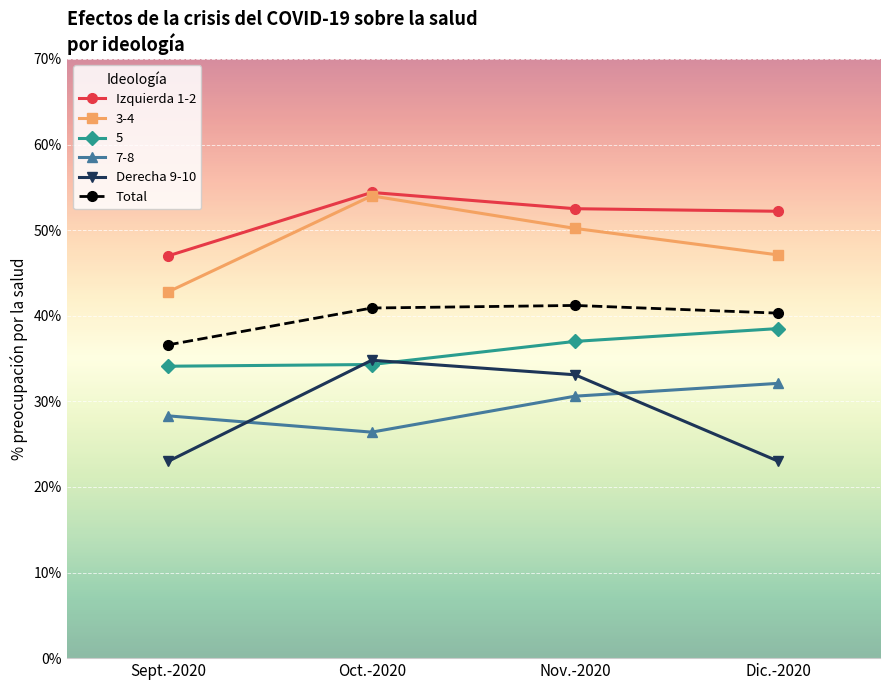

Where does the Total series first go above 40?

Oct.-2020